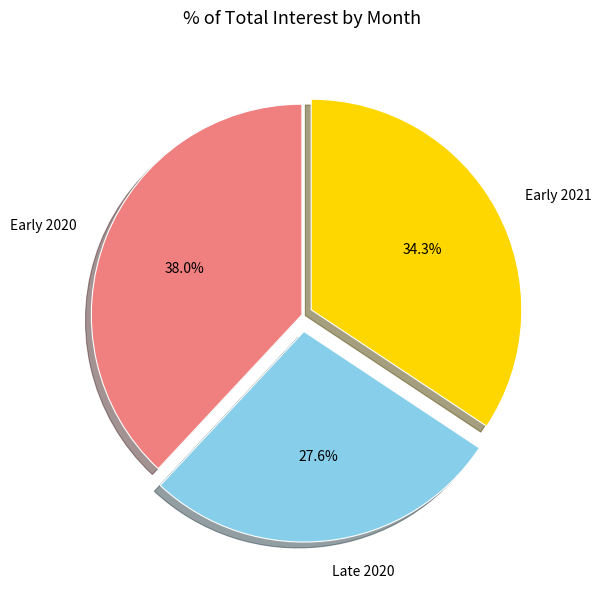

What is the largest slice in the pie chart?

Early 2020